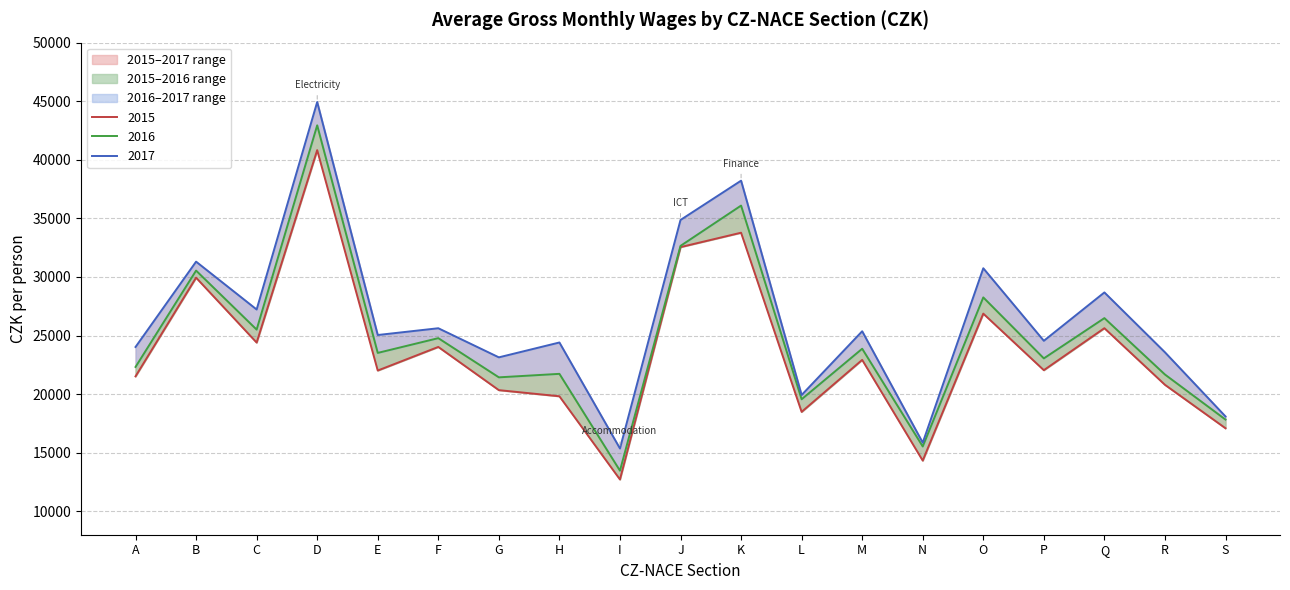

What is the difference between the highest and lowest values at F?

1596